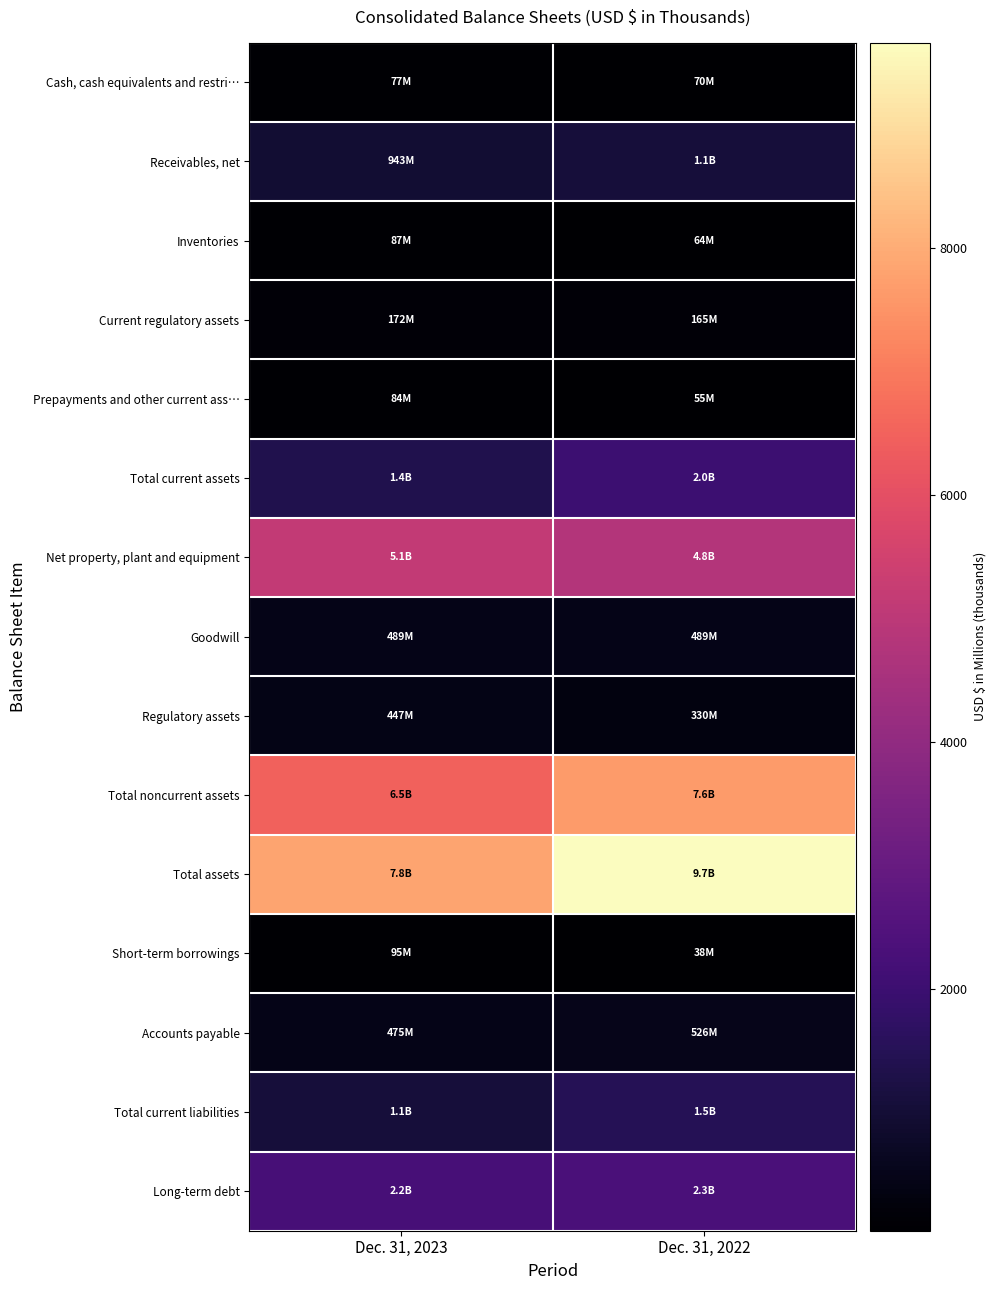

List the series in order of their peak value, lowest first.

Cash, cash equivalents and restri…, Prepayments and other current ass…, Inventories, Short-term borrowings, Current regulatory assets, Regulatory assets, Goodwill, Accounts payable, Receivables, net, Total current liabilities, Total current assets, Long-term debt, Net property, plant and equipment, Total noncurrent assets, Total assets